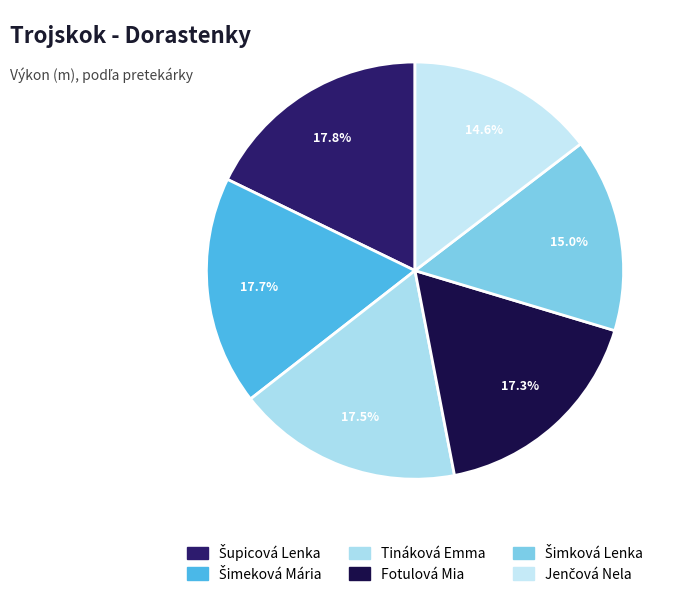

What is the total percentage of Fotulová Mia and Šupicová Lenka?

35.1%